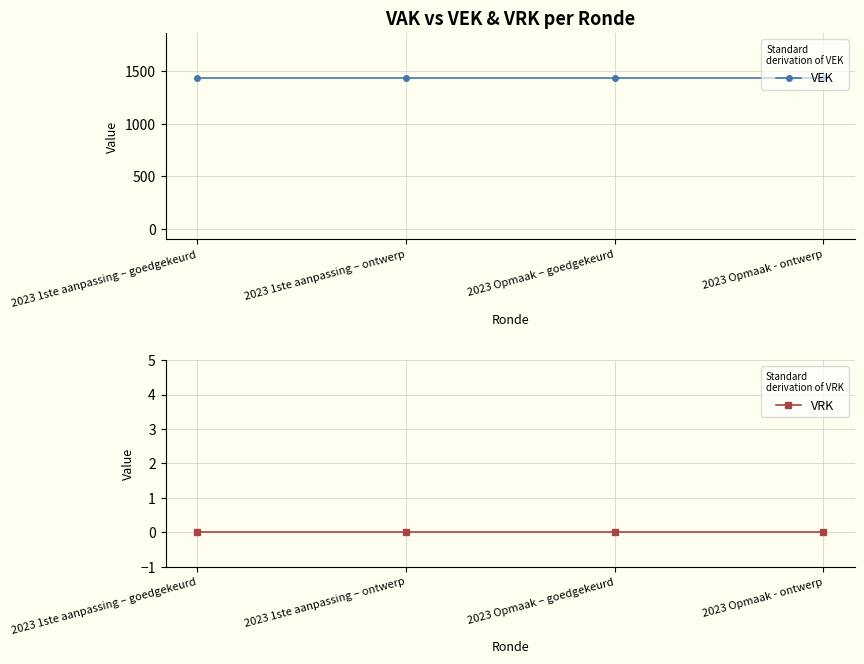

True or false: VEK has more than 0 interior local peaks.

False